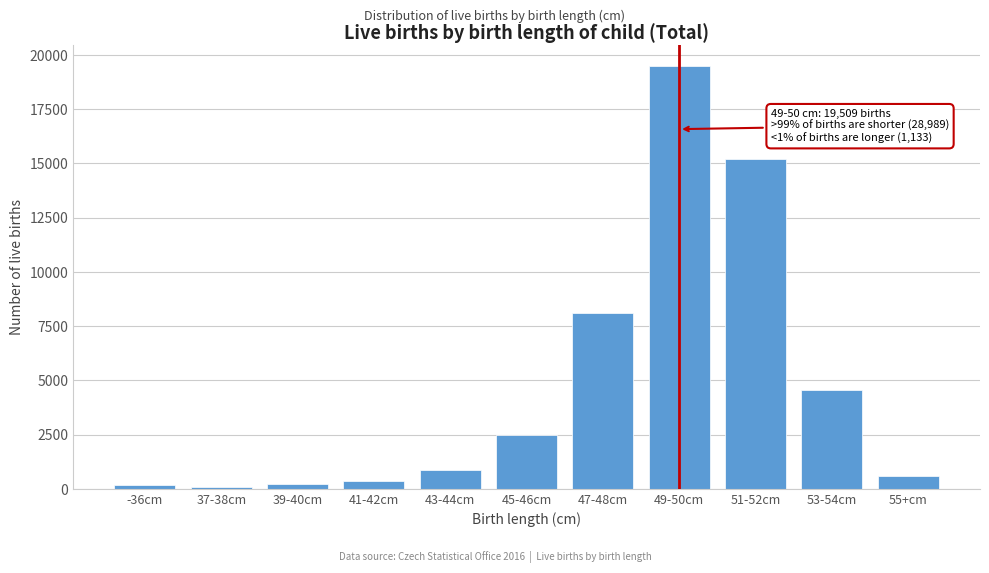

What is the greatest value displayed?

19509